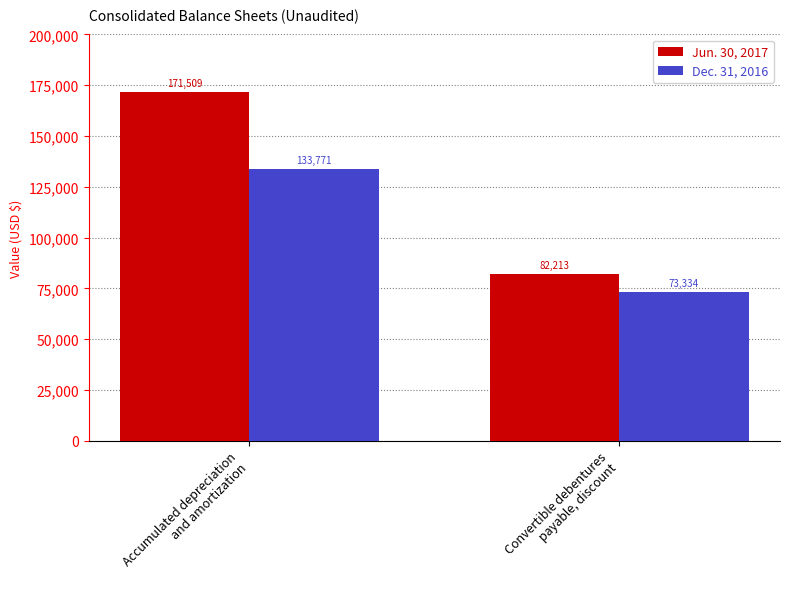

What is the value of the Dec. 31, 2016 bar at the 1st from the left?

133771